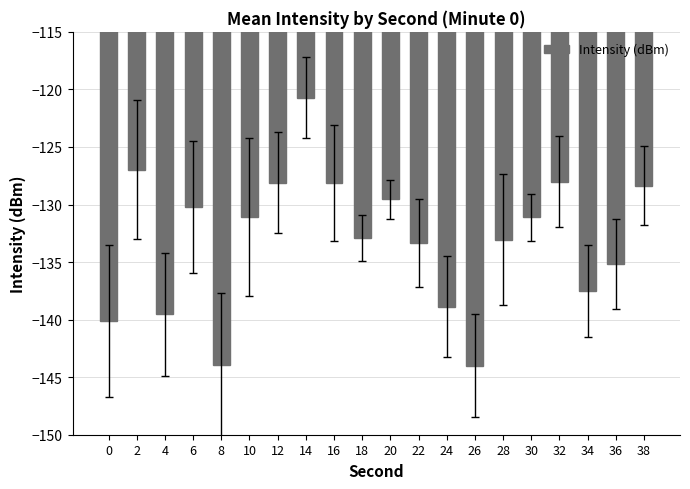

How many distinct data groups are displayed?

1